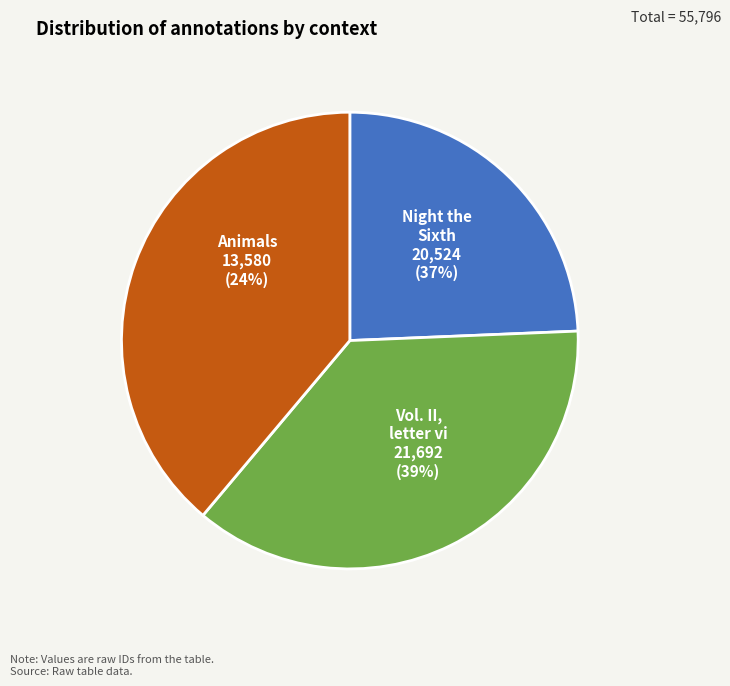

Between Vol. II, letter vi and Animals (Vol. context blank), which is larger?

Vol. II, letter vi